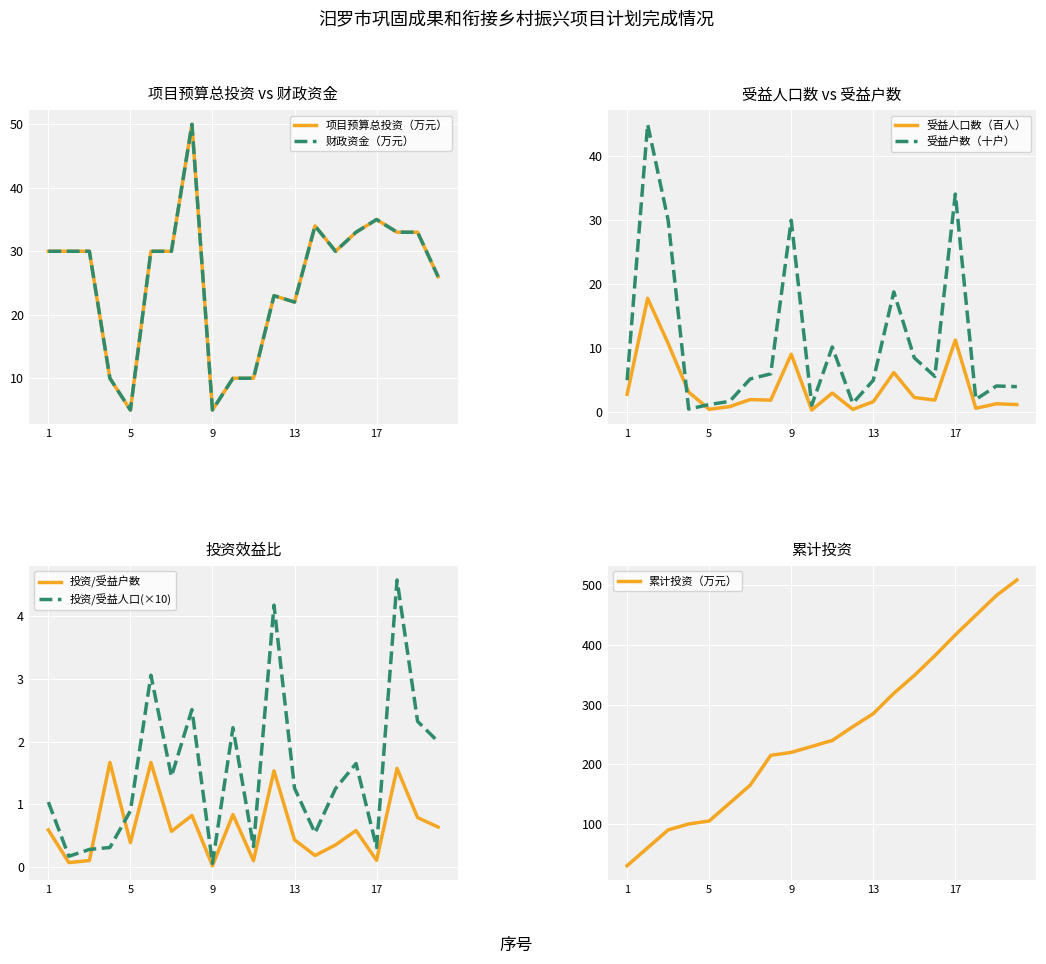

True or false: 财政资金（万元） has a value of 39 at 1.

False